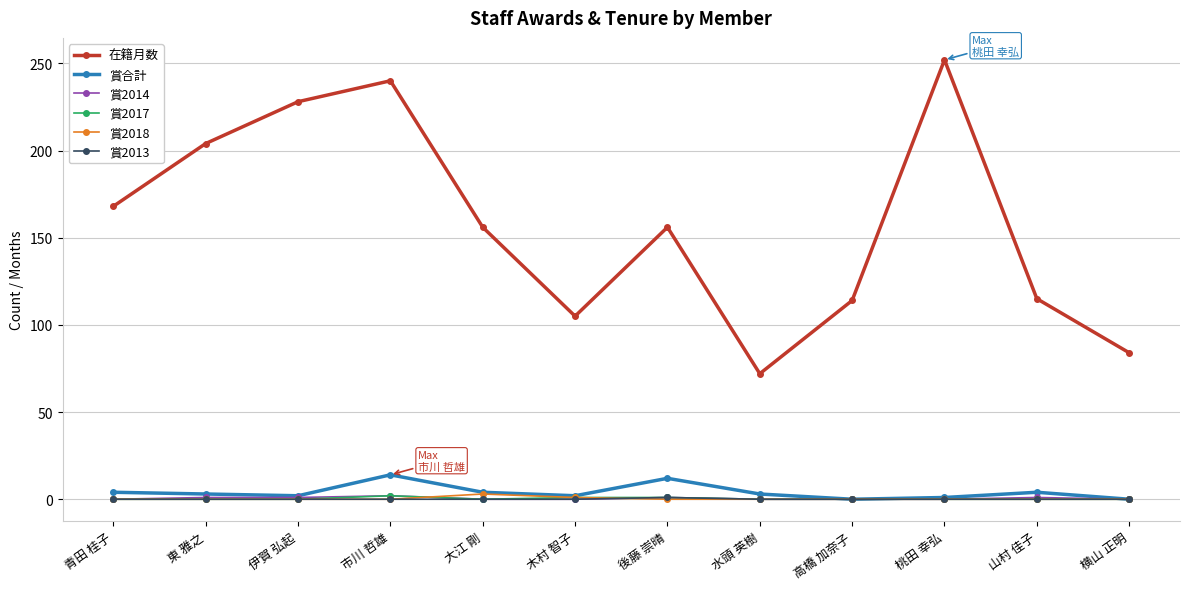

Between 東 雅之 and 木村 智子, which series saw the biggest shift?

在籍月数